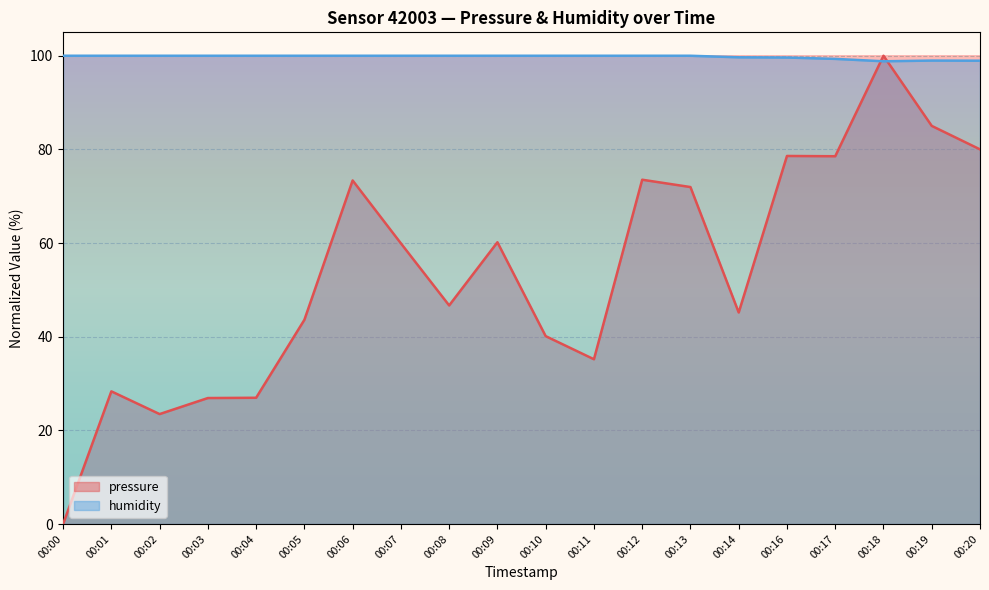

Reading right to left, what are all the values shown in this chart?

pressure: 80.0	85.0	100.0	78.5	78.6	45.2	72.0	73.5	35.2	40.1	60.2	46.7	59.9	73.4	43.6	27.0	26.9	23.5	28.3	0.0
humidity: 98.9	99.0	98.8	99.3	99.6	99.7	100.0	100.0	100.0	100.0	100.0	100.0	100.0	100.0	100.0	100.0	100.0	100.0	100.0	100.0